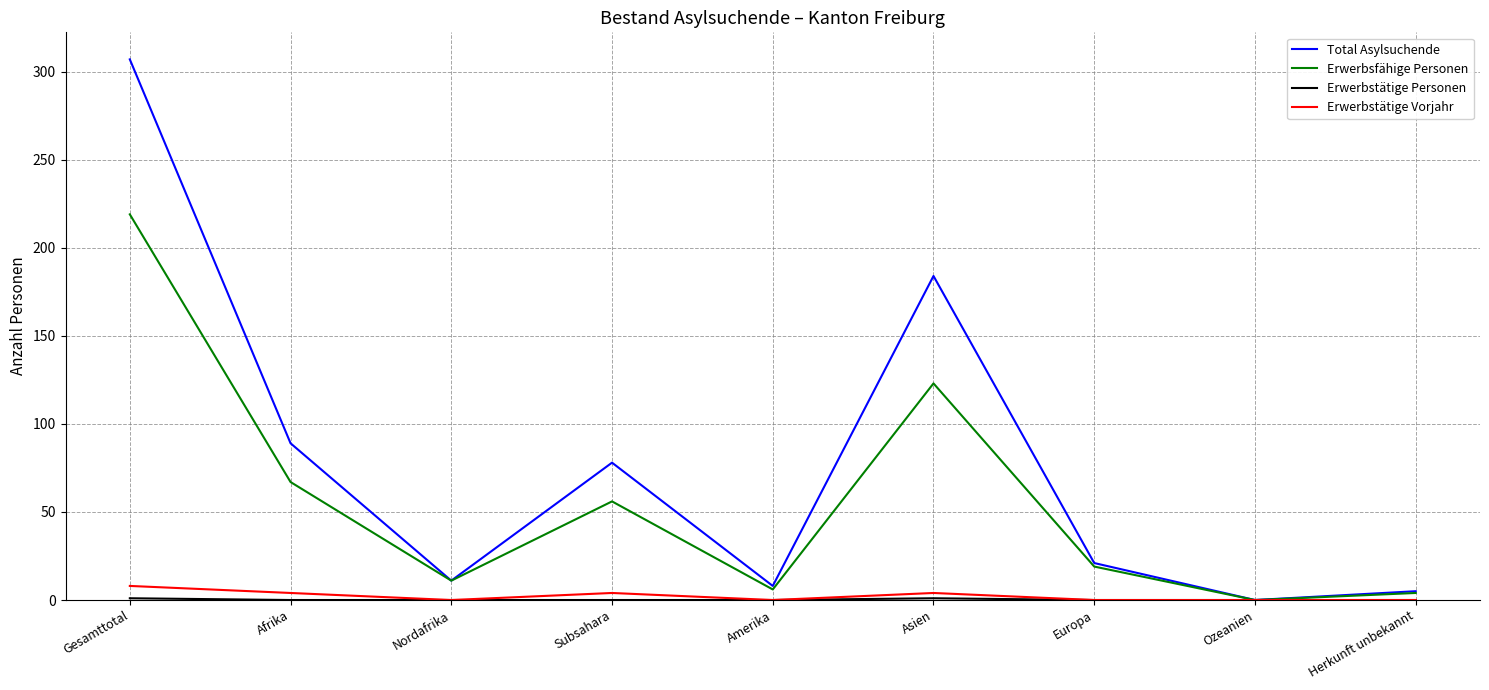

Which label corresponds to the largest value in the chart?

Gesamttotal